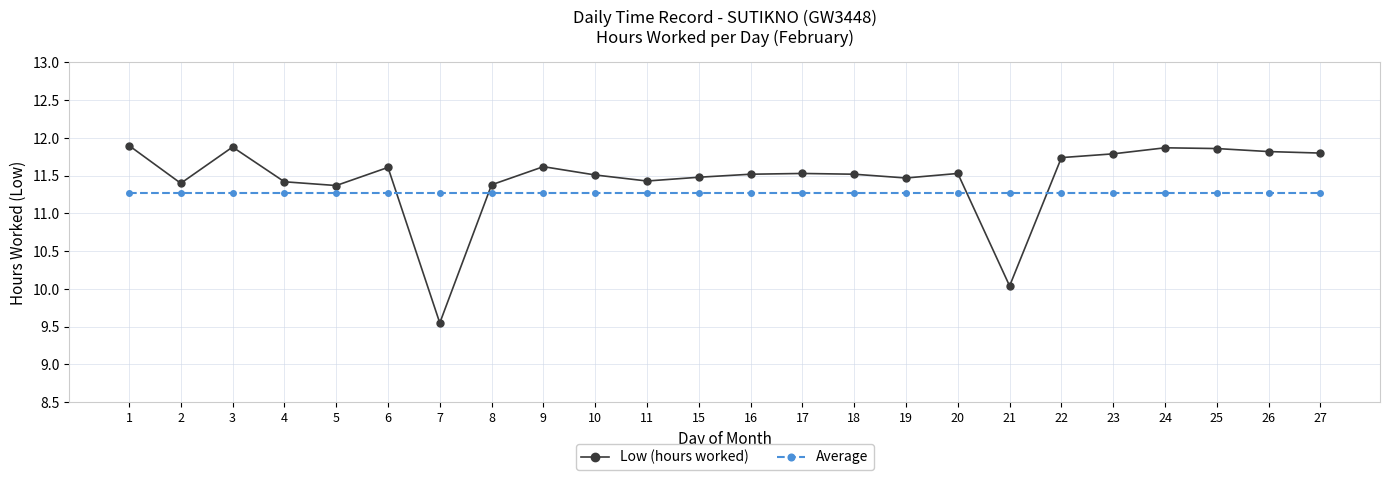

Which category has the lowest value in the Low (hours worked) series?

7